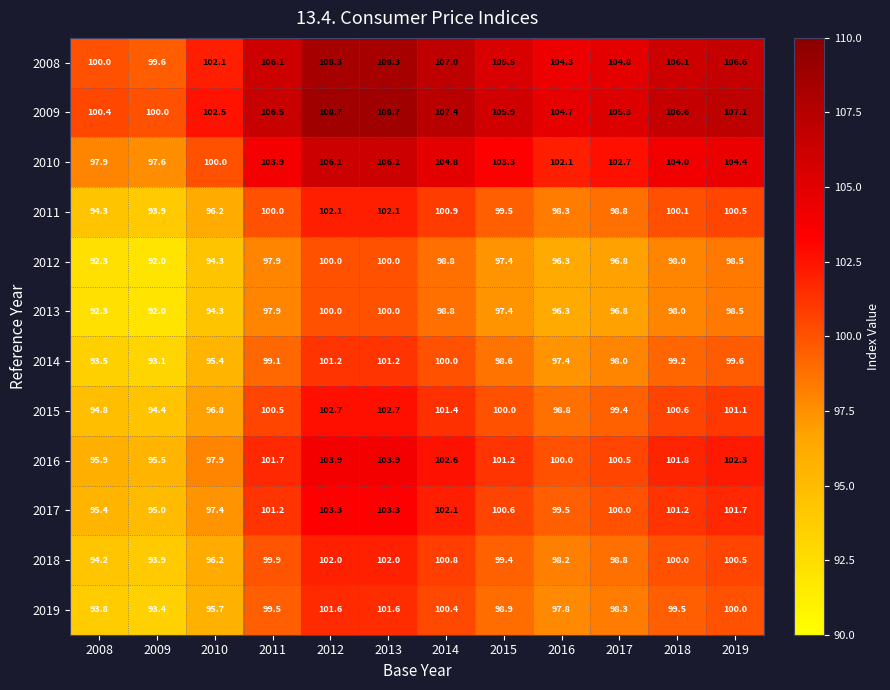

What is the spread (max minus min) of values at 2019?

8.6